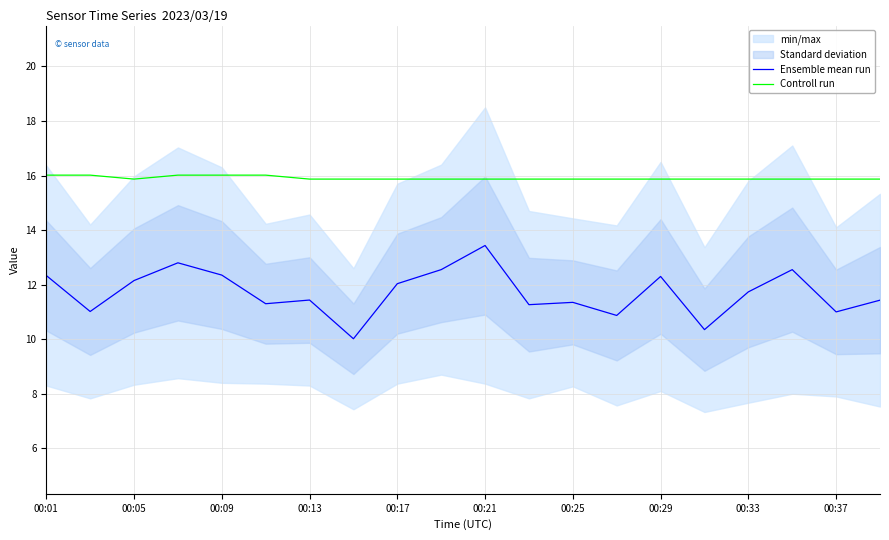

The value of Controll run at 00:29 is 15.9. True or false?

True